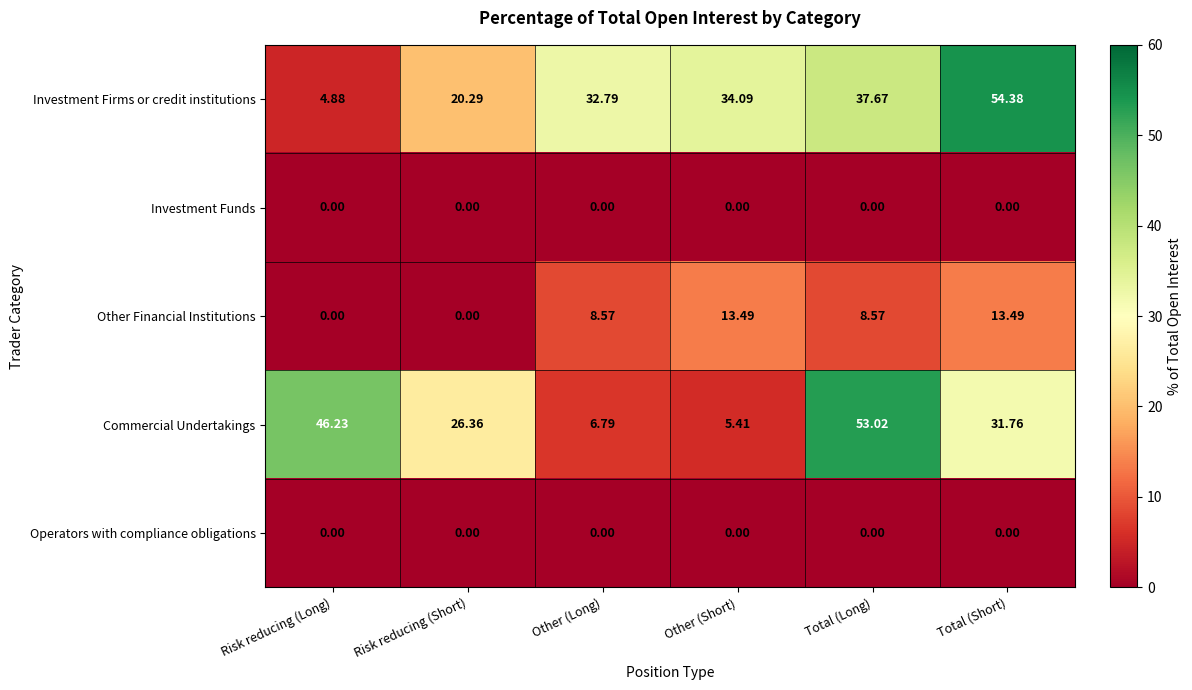

At which category does the chart reach its peak across all series?

Total (Short)